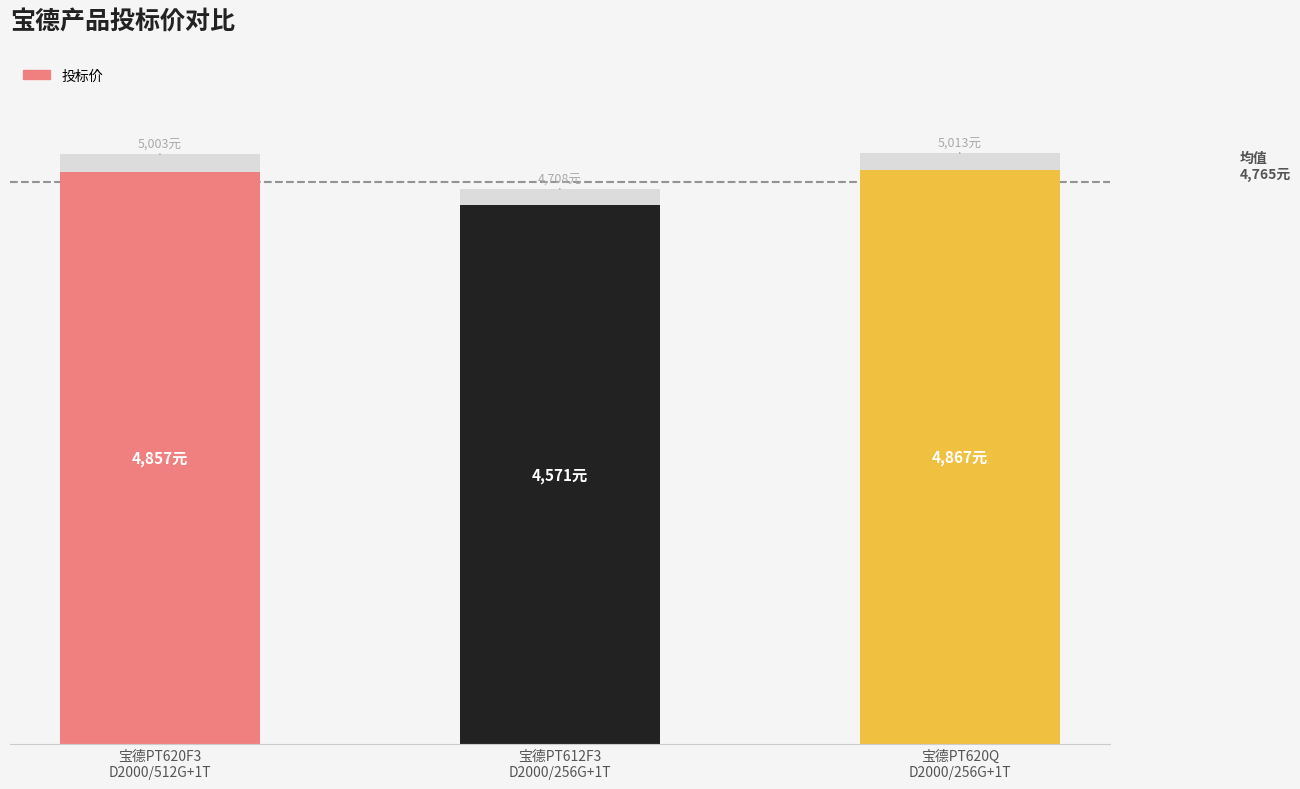

What is the change in value from 宝德PT620F3/D2000/8G/512G+1T/DVD/键鼠 to 宝德PT612F3/D2000/8G/256G+1T/DVD?

-286